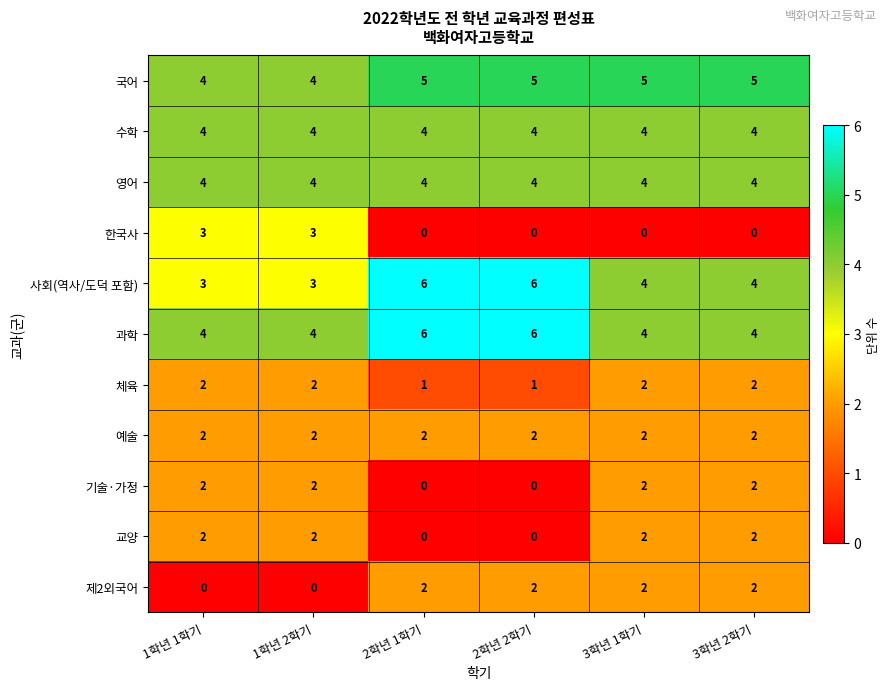

What is the sum of all 한국사 values?

6